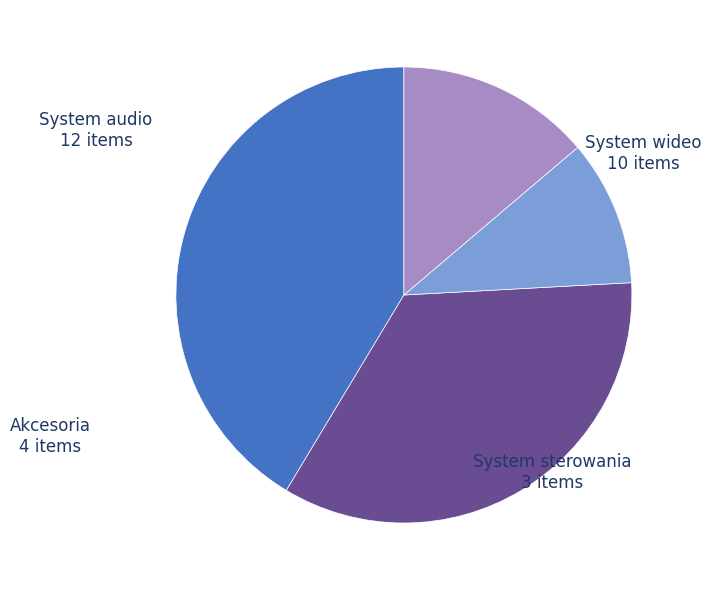

What is the smallest slice in the pie chart?

System sterowania